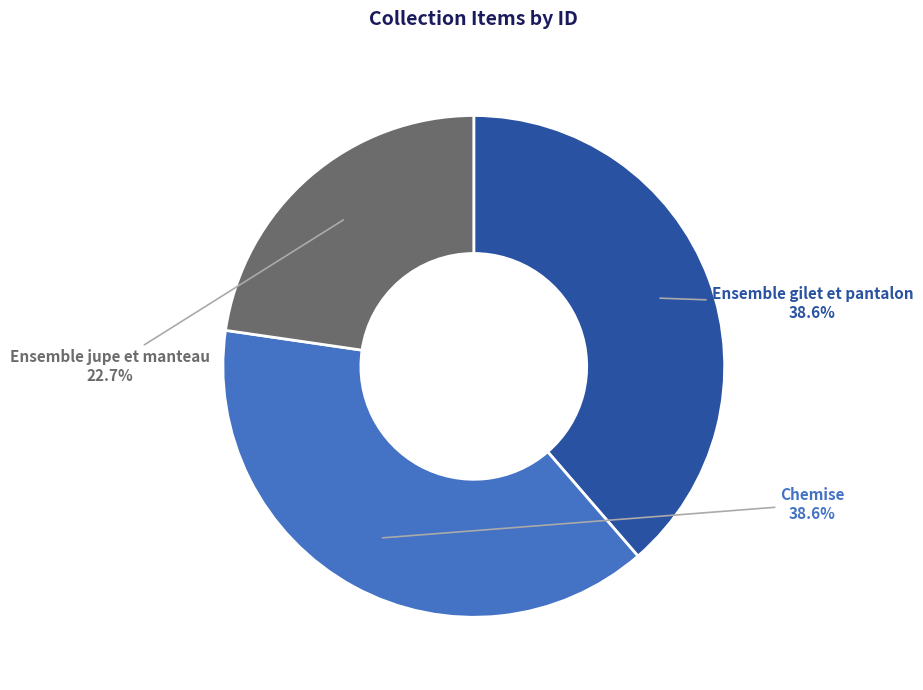

How many slices are in this pie chart?

3